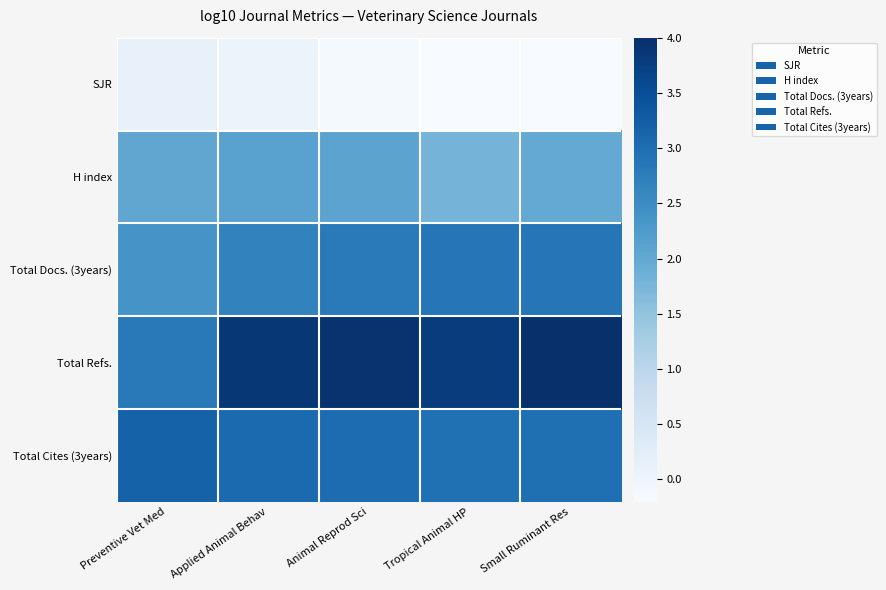

What is the smallest value displayed?

-0.2